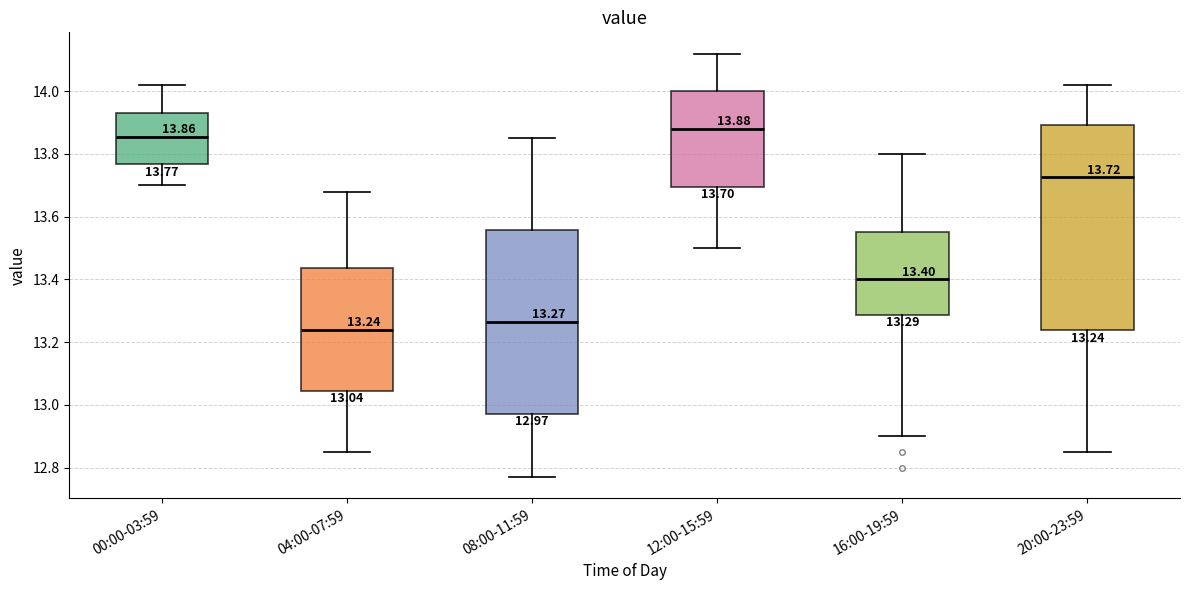

Comparing the boxes themselves (not the whiskers), which one is the tallest?

20:00-23:59